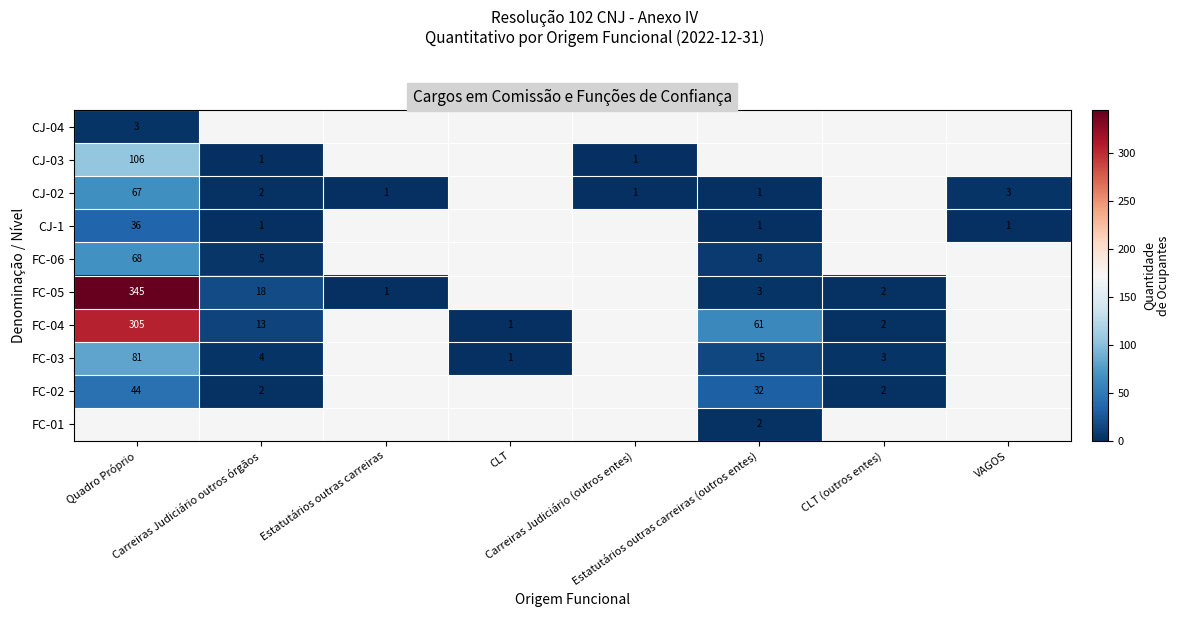

Which category has the highest value in the FC-02 series?

Quadro Próprio